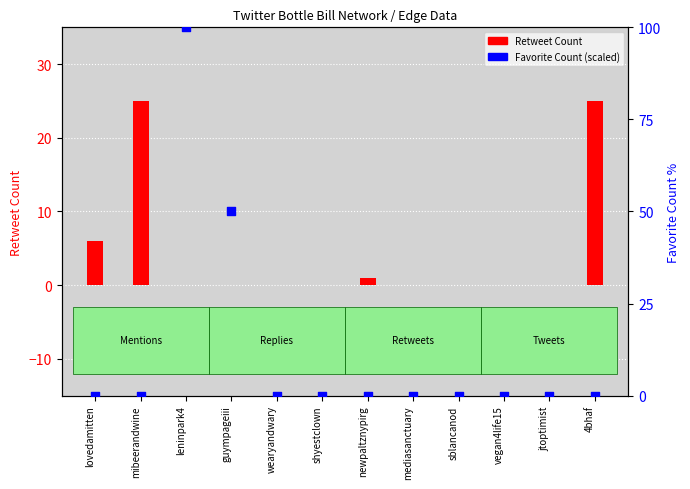

What are all the series names shown in the legend?

Retweet Count, Favorite Count (scaled)